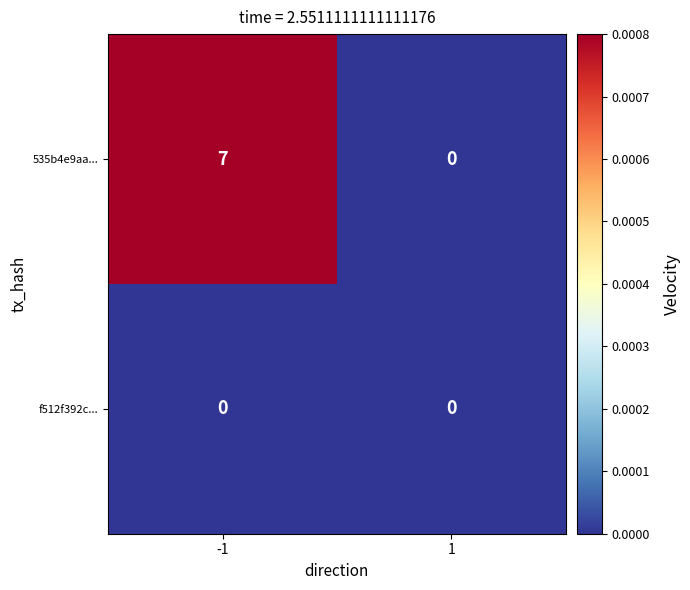

List the series in order of their overall mean, highest first.

535b4e9aa..., f512f392c...